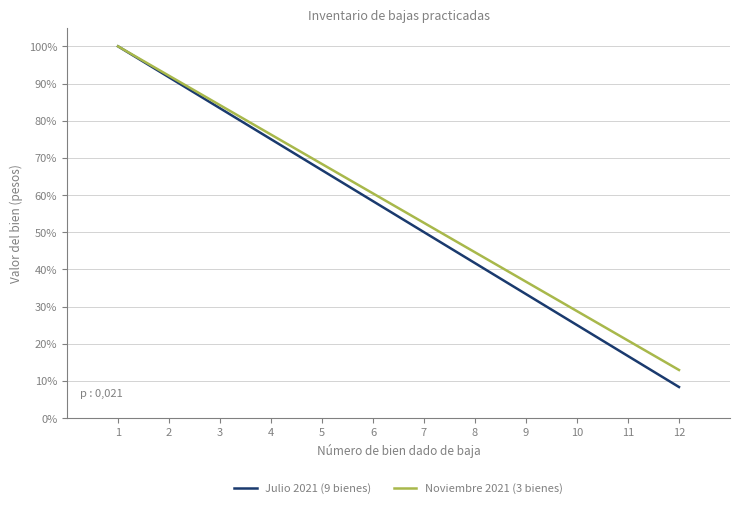

The Noviembre 2021 (3 bienes) series shows 42.4 at 3. True or false?

False